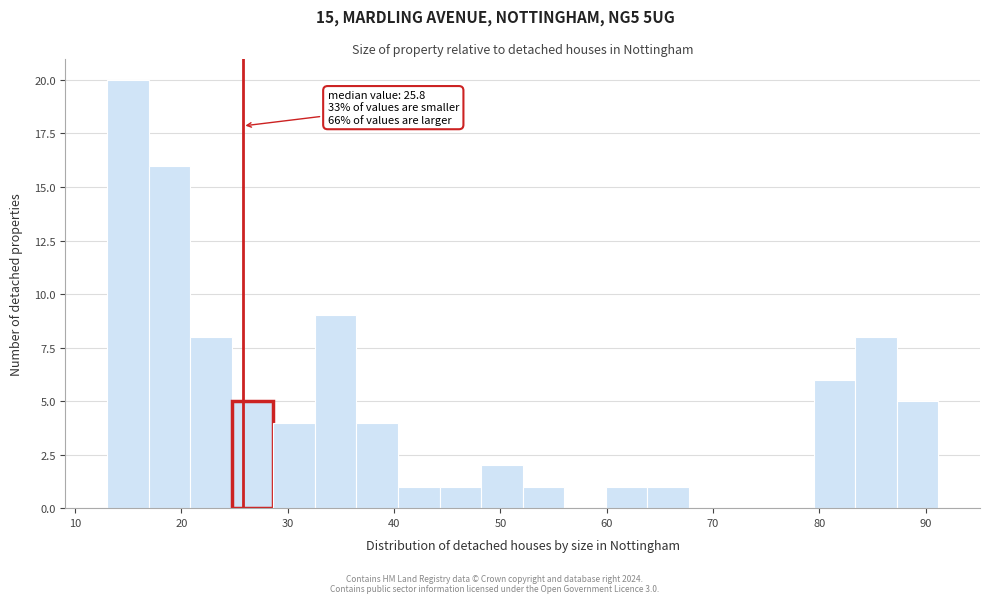

Read against the x-axis, roughly where is the centre of the tallest bar?

15